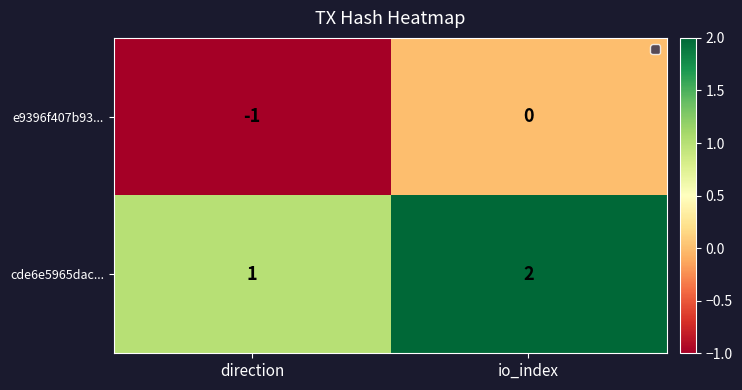

True or false: cde6e5965dac... has a value of 3 at io_index.

False